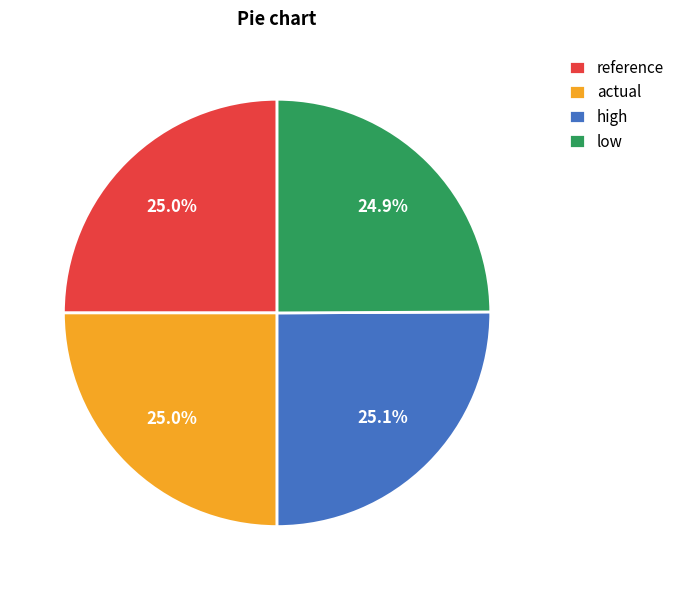

How many slices are in this pie chart?

4